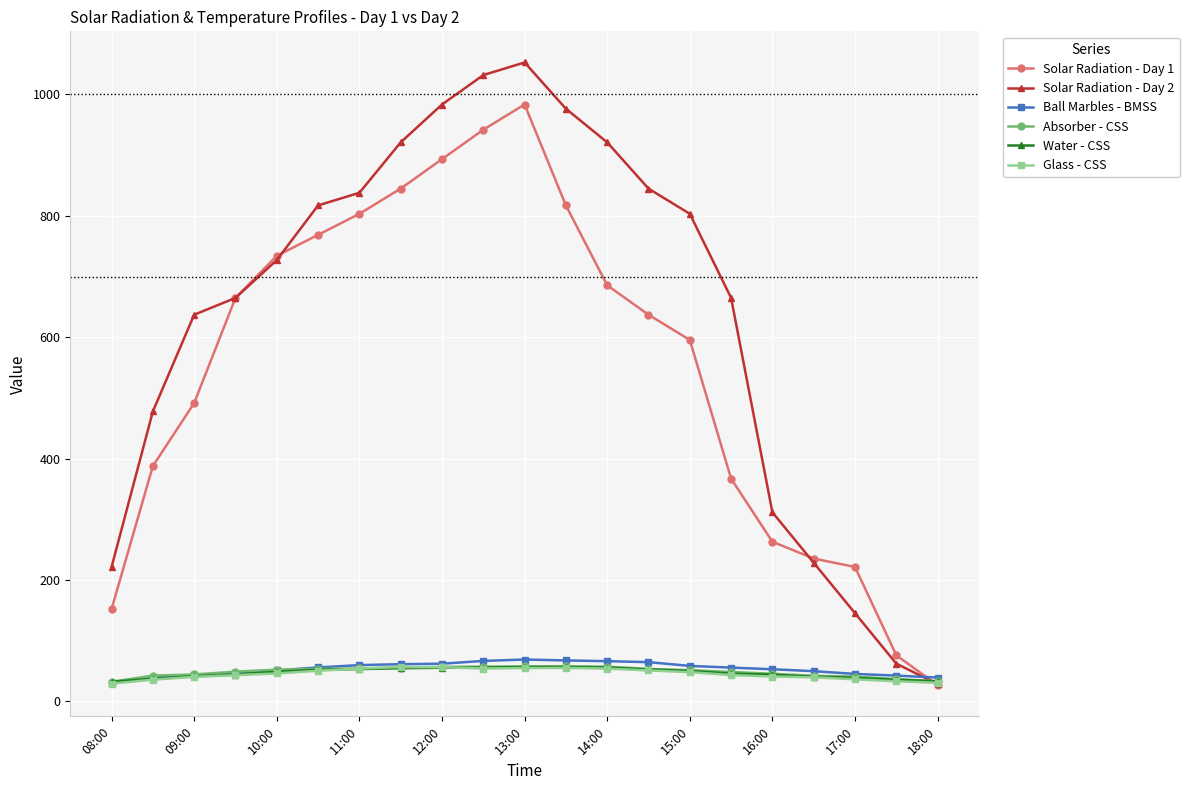

Which series has the widest spread of values?

Solar Radiation - Day 2